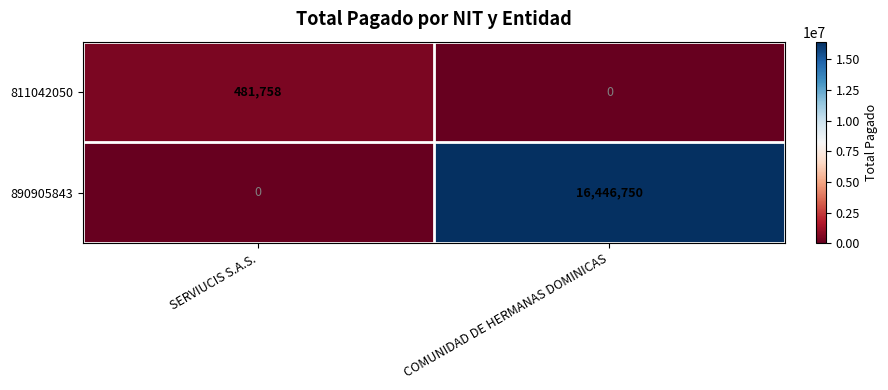

Reading left to right, extract all data points from this chart.

811042050: SERVIUCIS S.A.S.=481758	COMUNIDAD DE HERMANAS DOMINICAS=0
890905843: SERVIUCIS S.A.S.=0	COMUNIDAD DE HERMANAS DOMINICAS=16446750